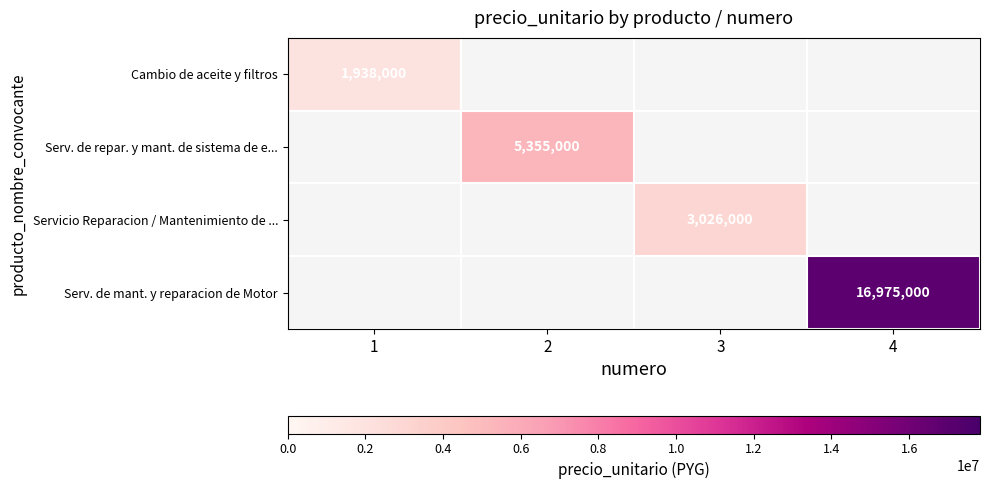

What is the minimum value shown in the chart?

1938000.0